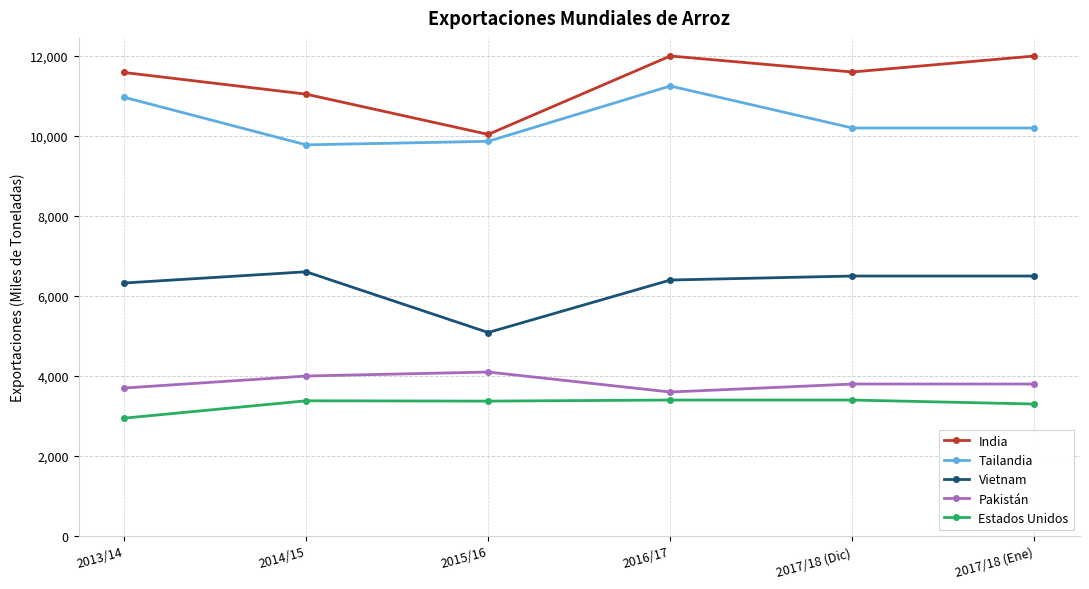

Rank the series at 2017/18 (Ene) from lowest to highest value.

Estados Unidos, Pakistán, Vietnam, Tailandia, India